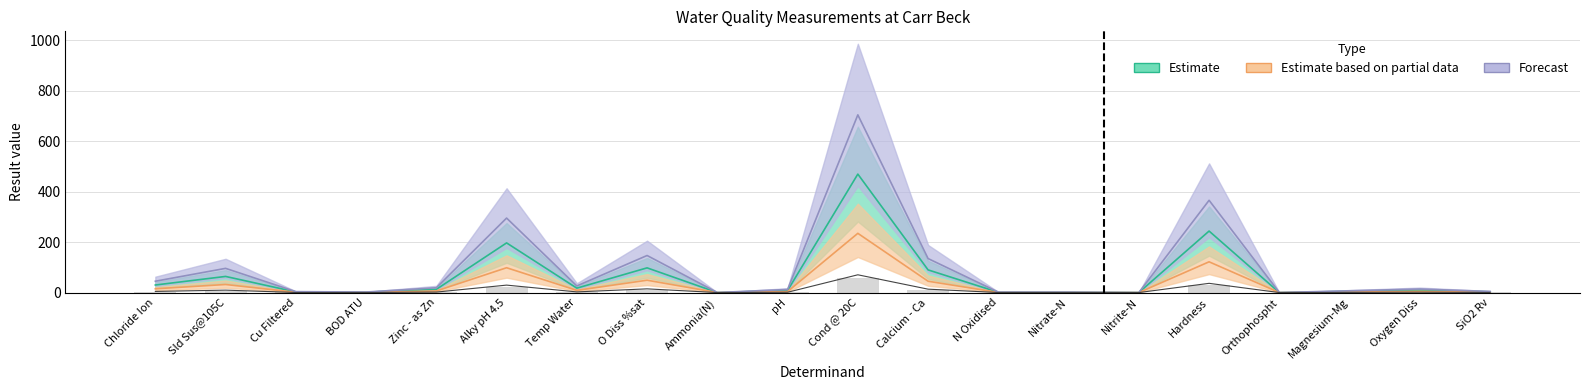

Where does the Forecast series first go above 14?

Chloride Ion